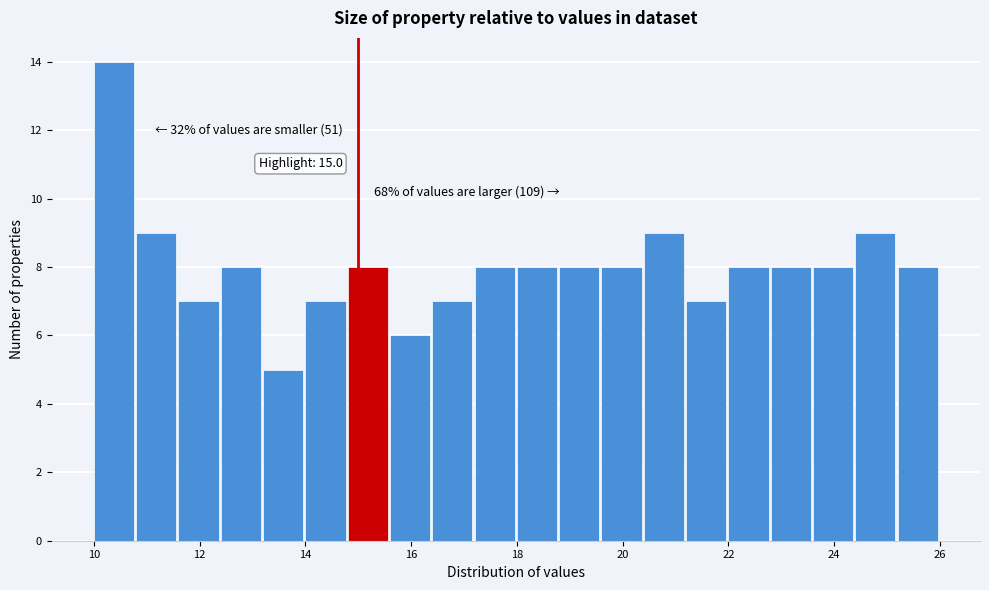

Which range on the x-axis has the tallest bar?

10.0 to 10.8